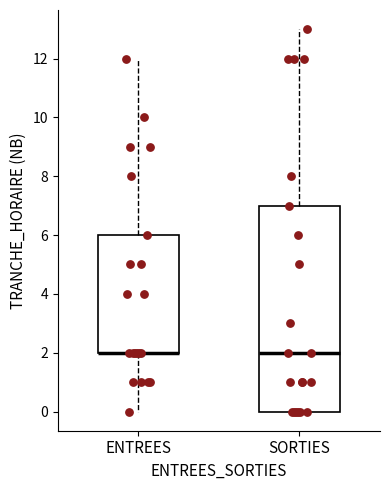

Where is the lower edge of the box for ENTREES on the y-axis? The values are not printed on the chart, so give them approximately, as read against the axis.

2